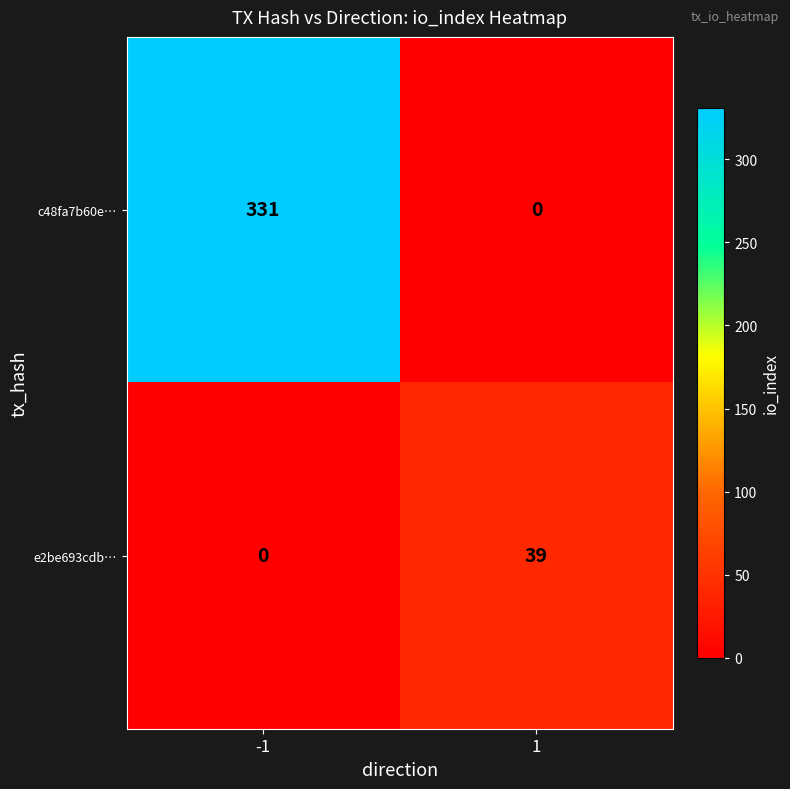

Reading left to right, transcribe all the data shown in this chart.

c48fa7b60e…: -1=331	1=0
e2be693cdb…: -1=0	1=39